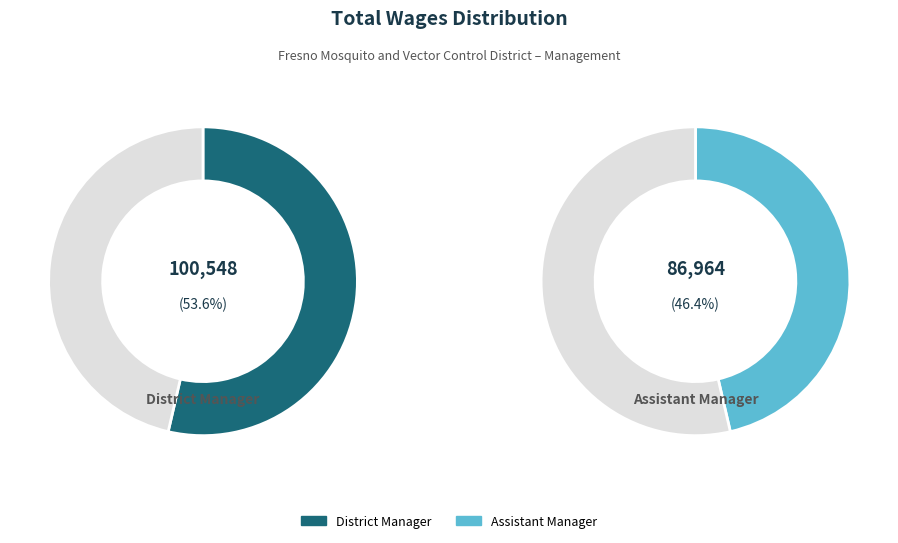

What is the majority slice?

District Manager